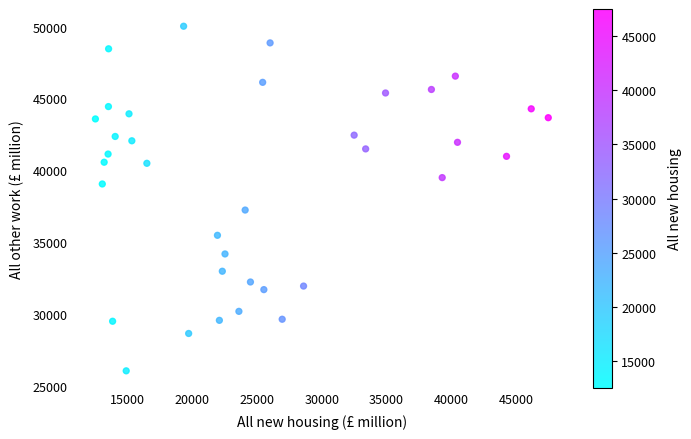

What is the range of Y values (max minus min)?

23996